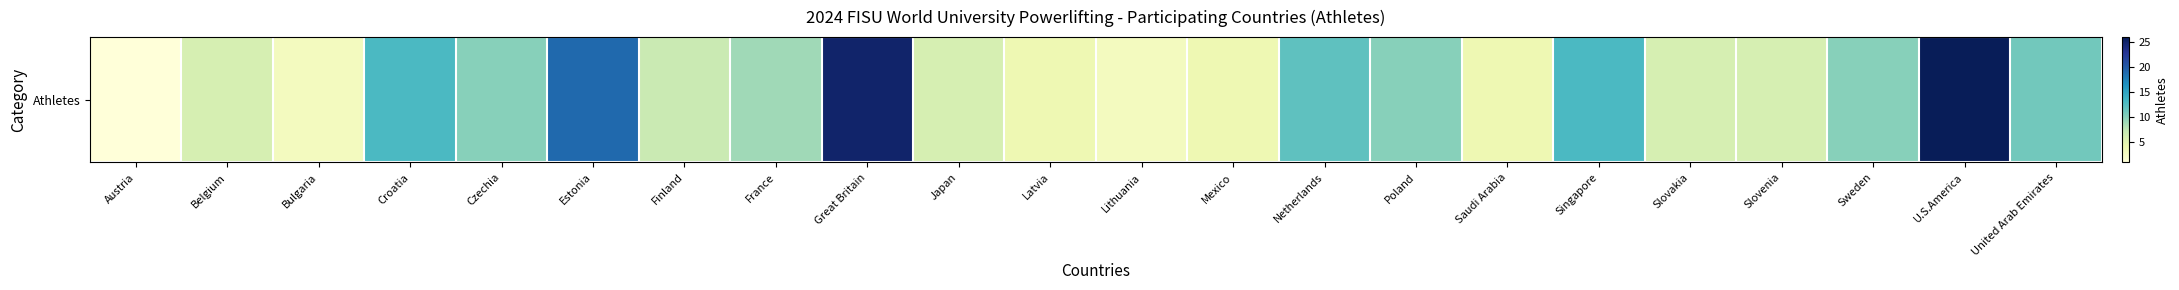

What is the change in value from Bulgaria to France?

+6